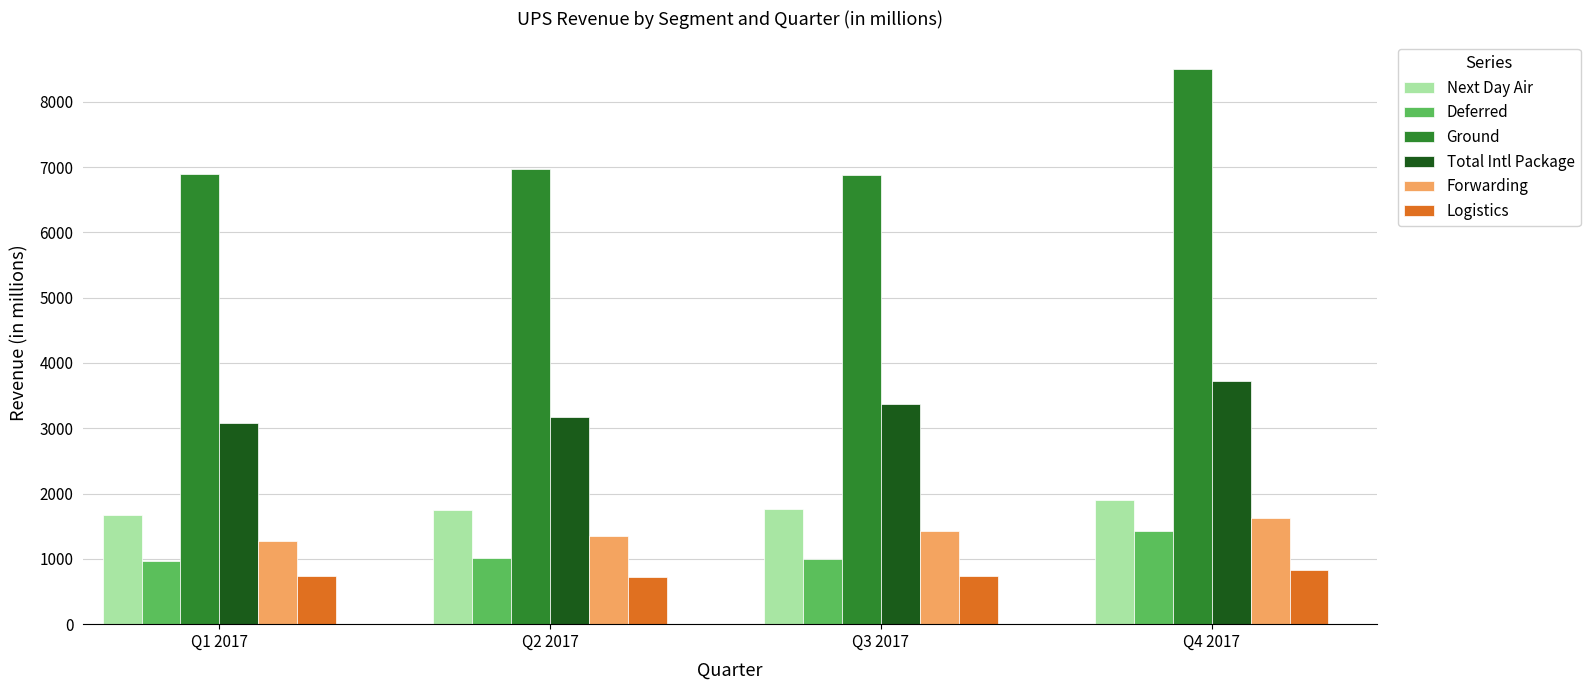

What is the greatest value displayed?

8500